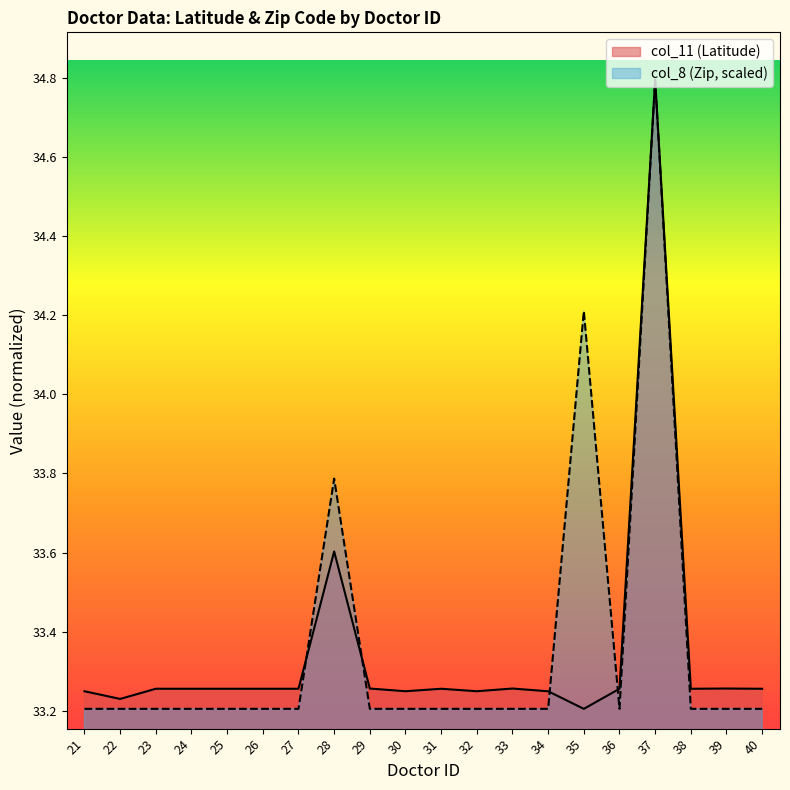

Read the col_8 (Zip) value at 27.

33.2